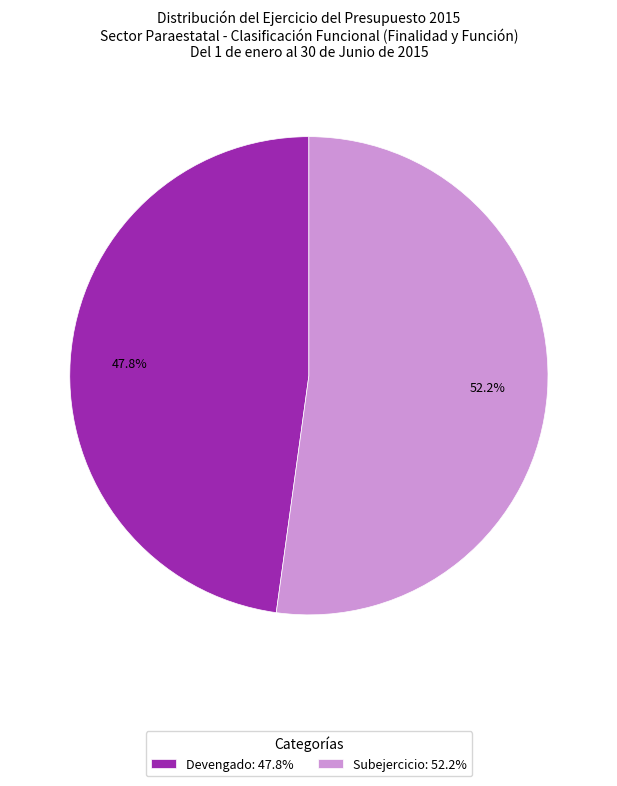

What is the majority slice?

Subejercicio: 52.2%